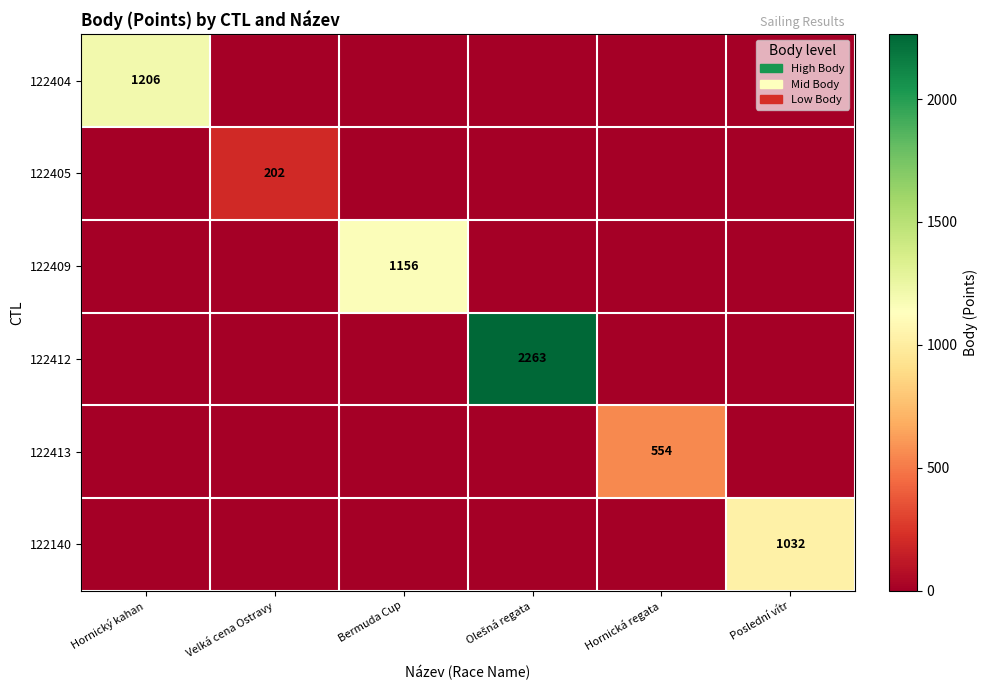

Which category has the lowest value in the 122405 series?

Hornický kahan